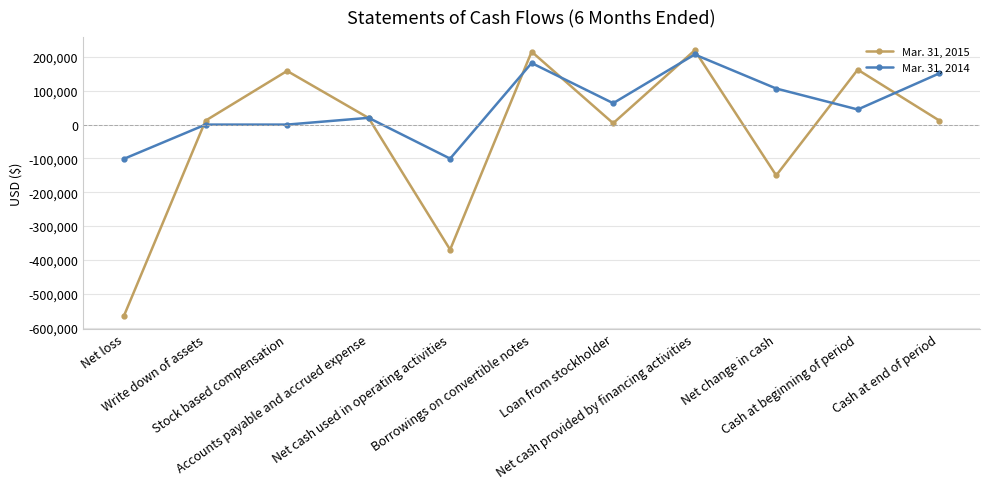

Which series has the largest total across all categories?

Mar. 31, 2014